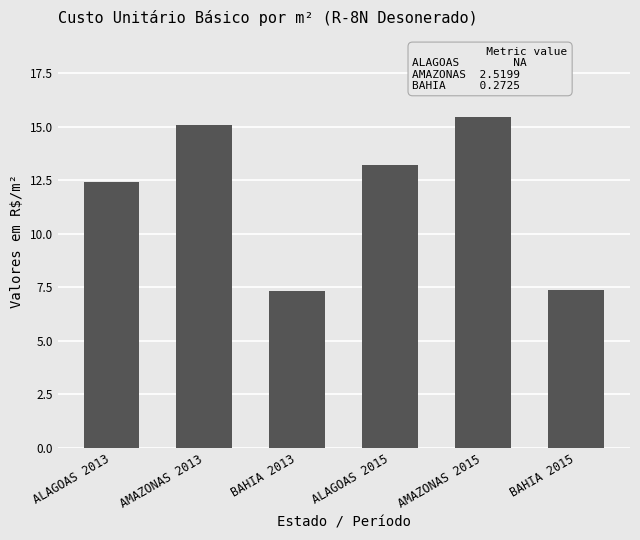

What is the minimum value shown in the chart?

7.3